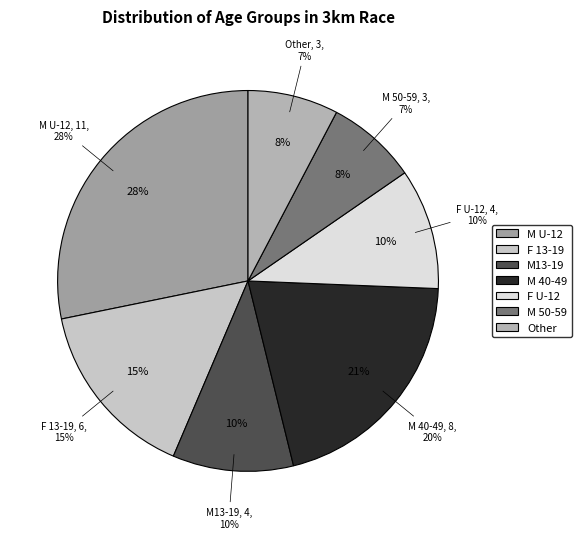

Rank the categories by value from highest to lowest.

M U-12, M 40-49, F 13-19, M13-19, F U-12, M 50-59, Other